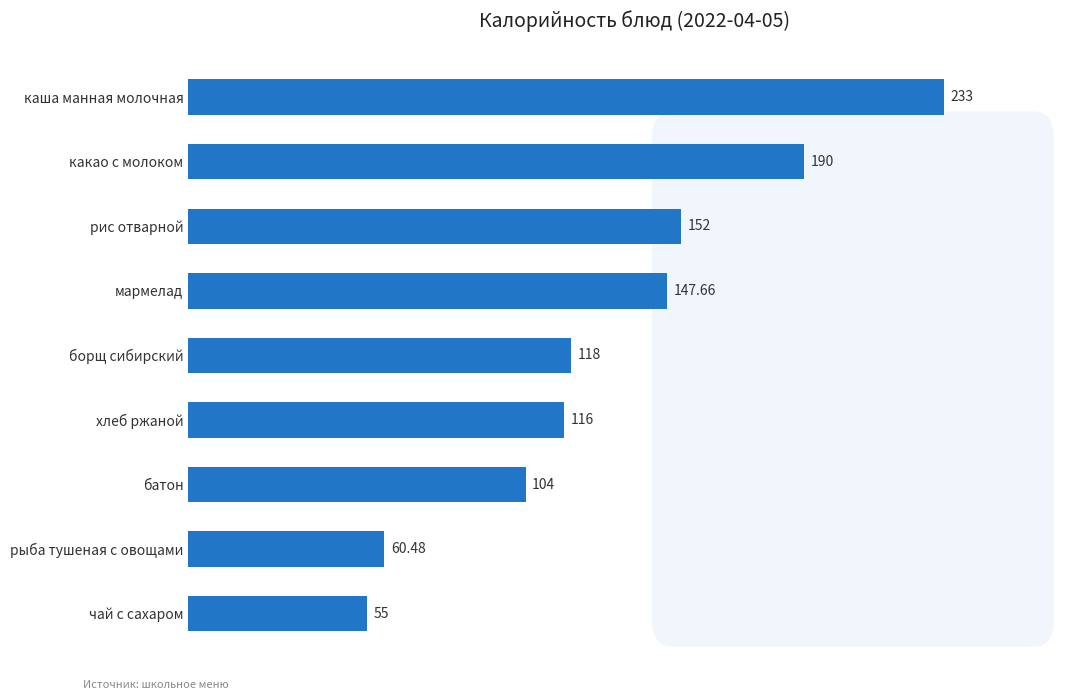

Between рыба тушеная с овощами and каша манная молочная, which is larger?

каша манная молочная